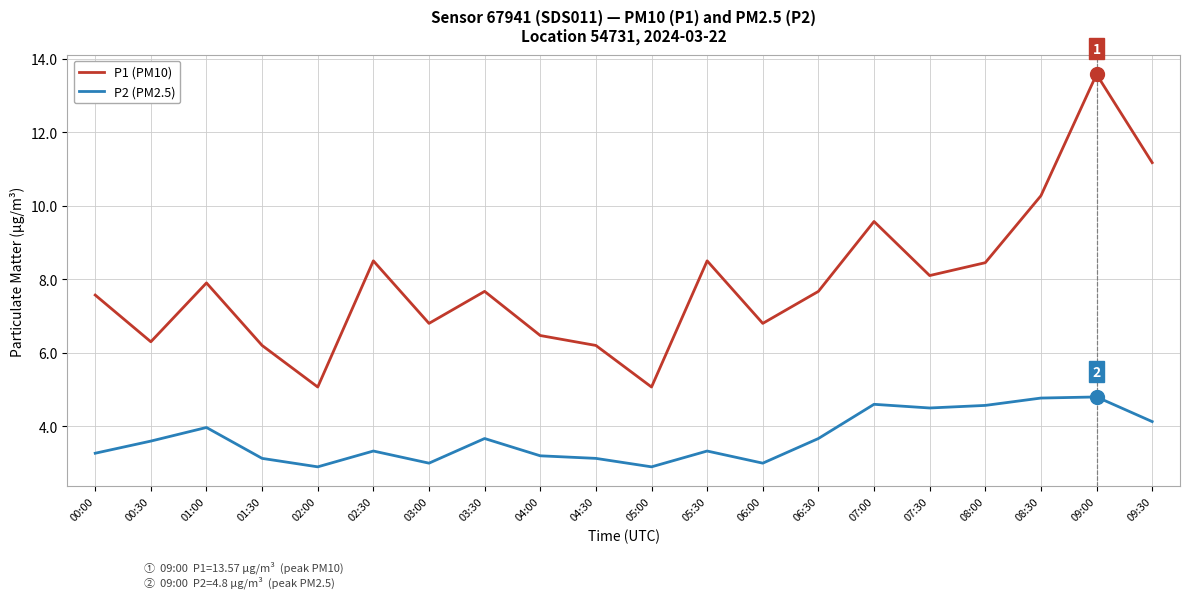

True or false: P2 (PM2.5) and P1 (PM10) cross at least once.

False